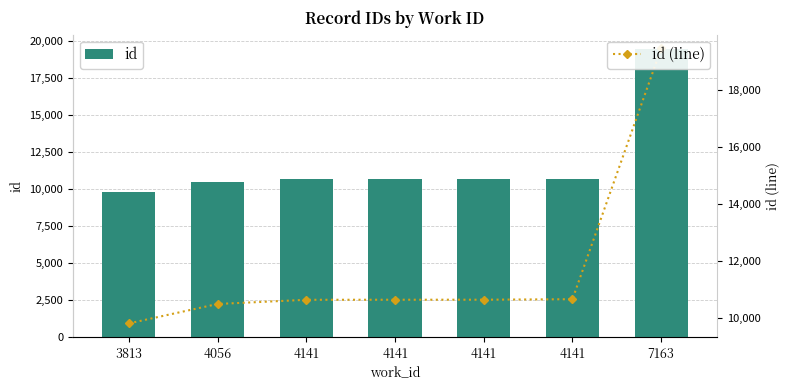

The id series shows 17067 at 4141. True or false?

False